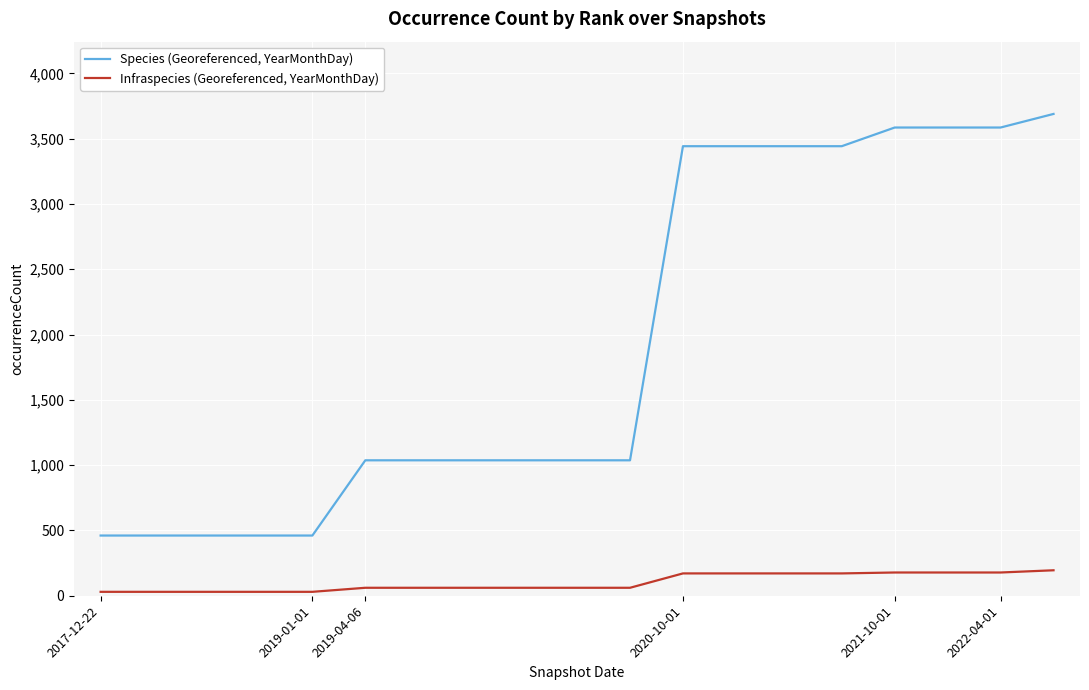

List the series in order of their peak value, lowest first.

Infraspecies (Georeferenced, YearMonthDay), Species (Georeferenced, YearMonthDay)